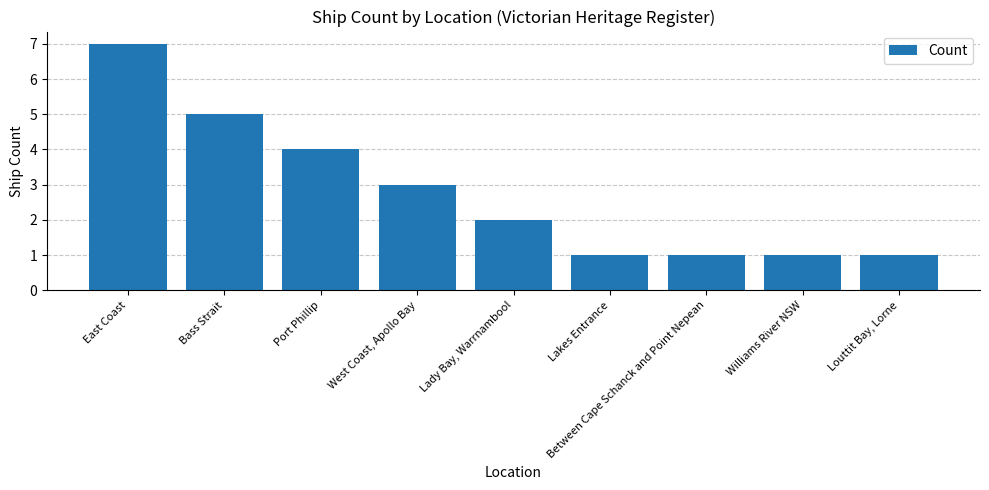

Between Williams River NSW and Lady Bay, Warrnambool, which is larger?

Lady Bay, Warrnambool